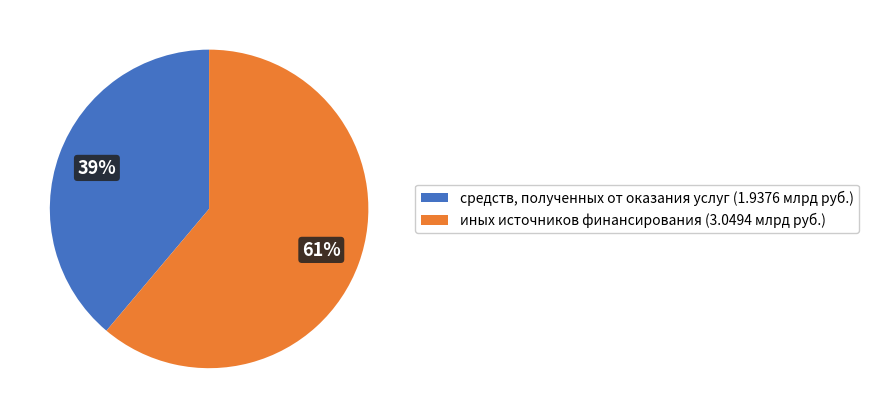

Do иных источников финансирования (3.0494 млрд руб.) and средств, полученных от оказания услуг (1.9376 млрд руб.) together represent more than half of the pie?

Yes